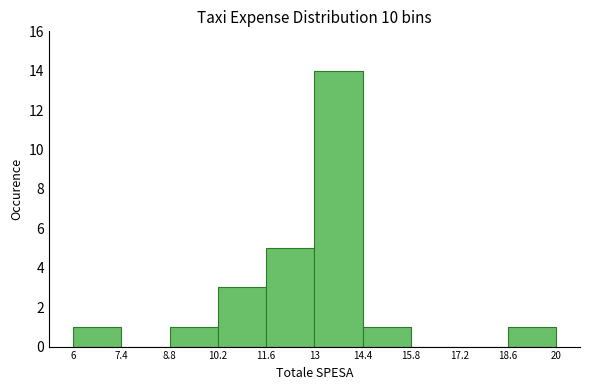

Reading left to right, transcribe this chart: for each bar, give the range it covers on the x-axis and its height. The values are not printed on the chart, so give them approximately, as read against the axis.

6 to 7.4: 1
7.4 to 8.8: 0
8.8 to 10.2: 1
10.2 to 11.6: 3
11.6 to 13: 5
13 to 14.4: 14
14.4 to 15.8: 1
15.8 to 17.2: 0
17.2 to 18.6: 0
18.6 to 20: 1